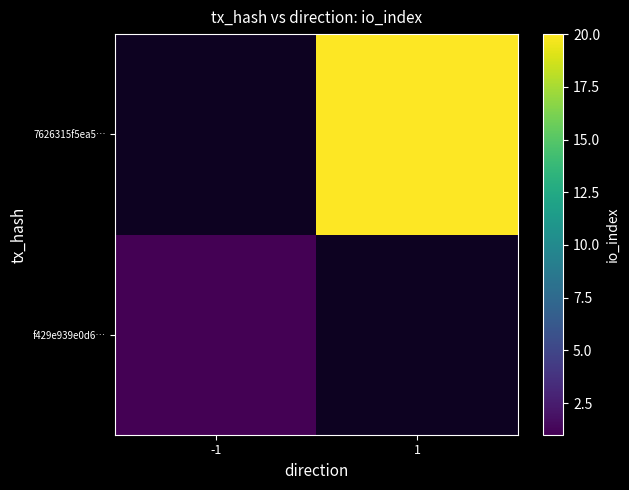

At which label does f429e939e0d6… reach its minimum?

-1